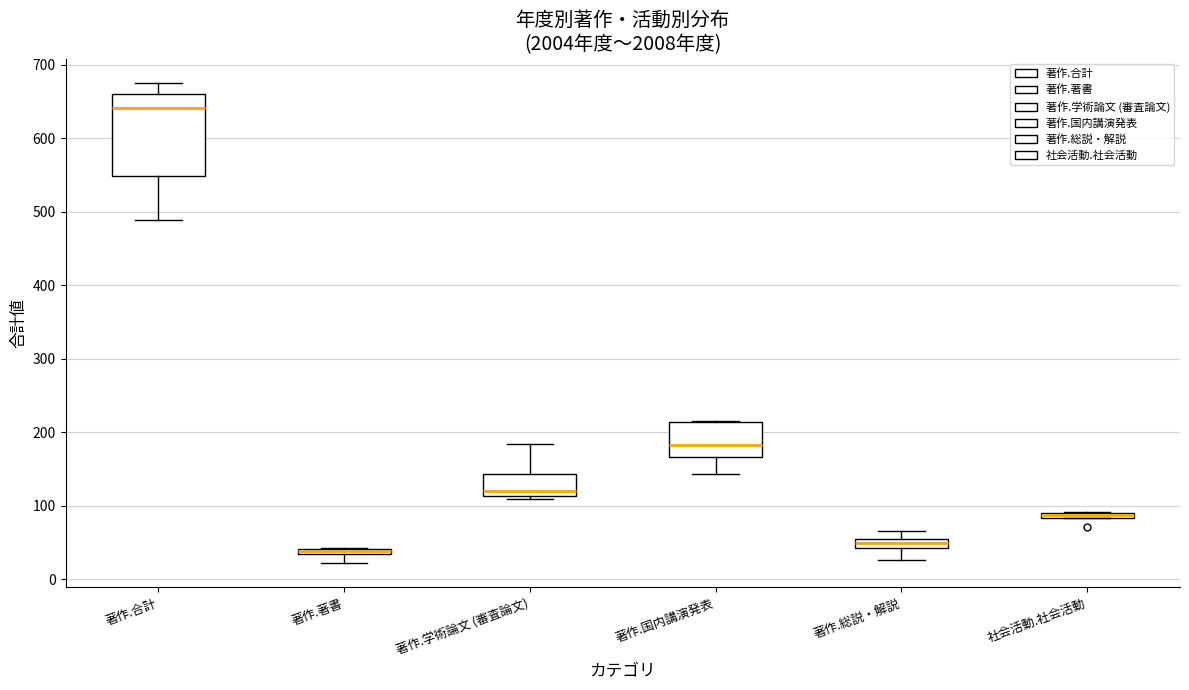

Which box has the lowest median line?

著作.著書